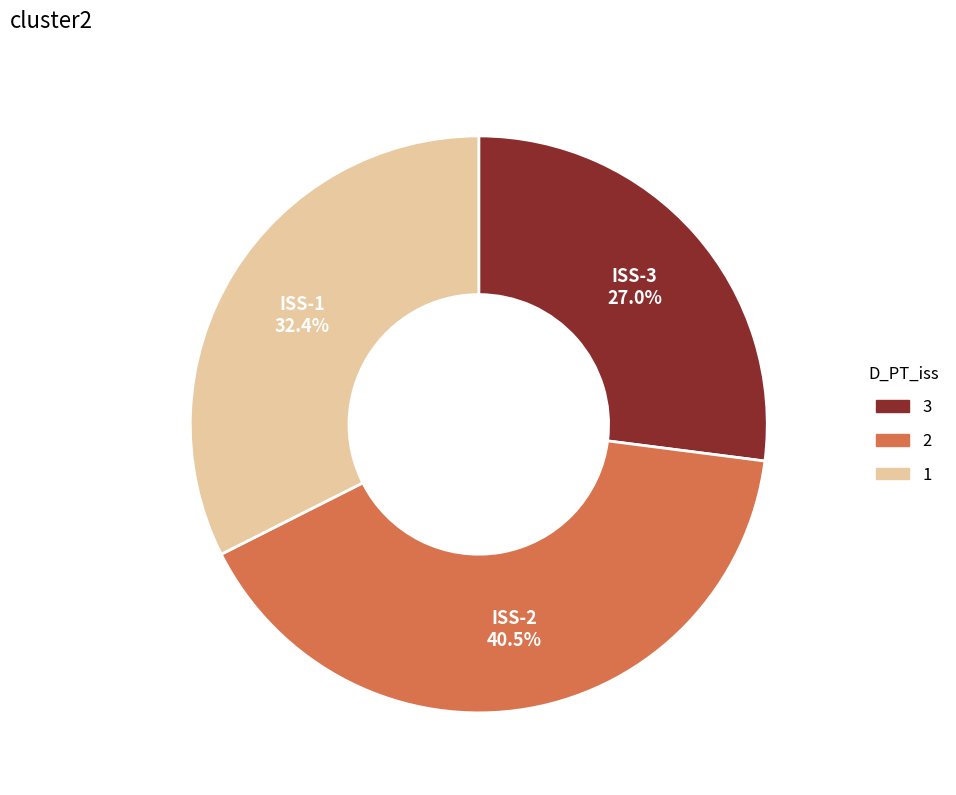

Combined, do ISS-1 and ISS-2 account for over 50%?

Yes